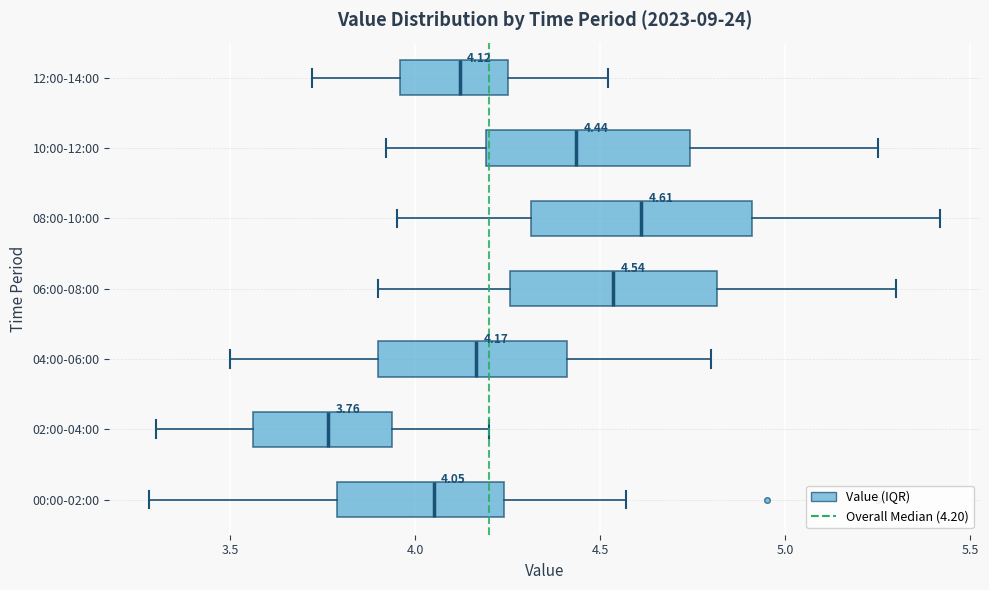

Which box's median line is the furthest to the right?

08:00-10:00